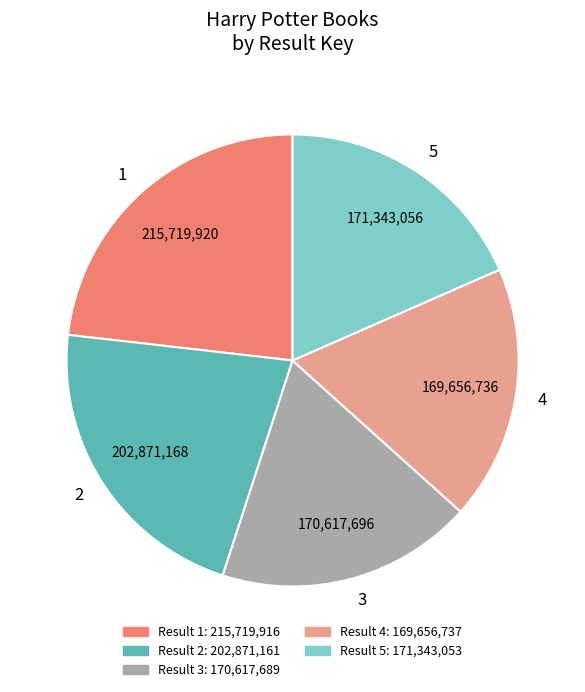

Approximately how many times larger is the value at 1 compared to 2?

1.1